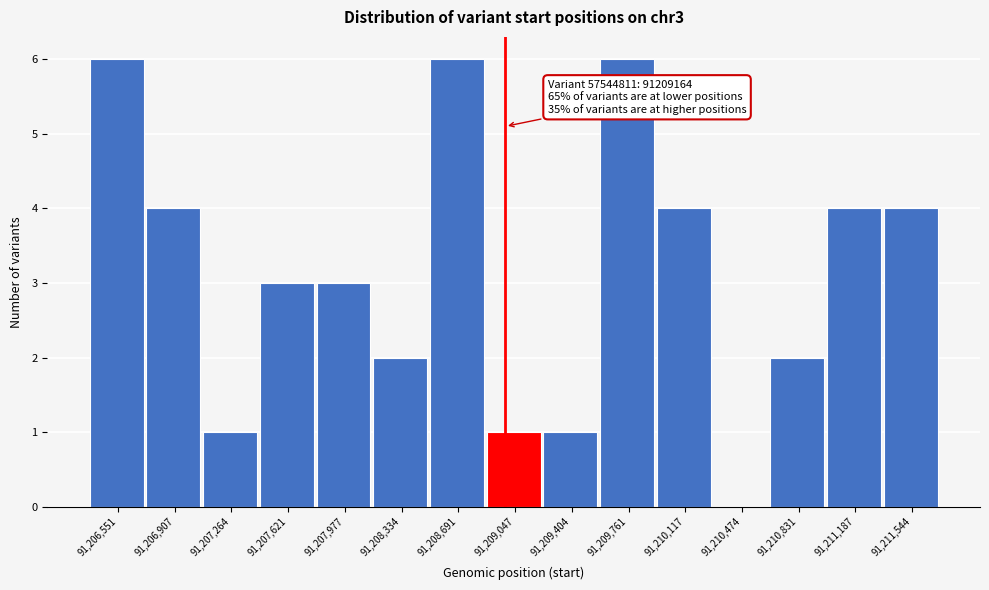

Reading left to right, transcribe all the data shown in this chart.

91,206,551=6	91,206,907=4	91,207,264=1	91,207,621=3	91,207,977=3	91,208,334=2	91,208,691=6	91,209,047=1	91,209,404=1	91,209,761=6	91,210,117=4	91,210,474=0	91,210,831=2	91,211,187=4	91,211,544=4